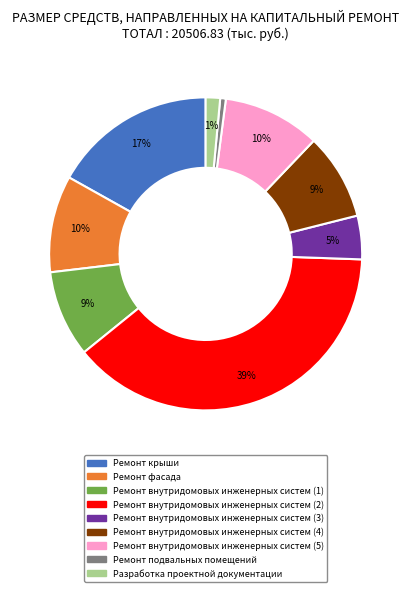

Which category has the biggest portion of the pie?

Ремонт внутридомовых инженерных систем (2)